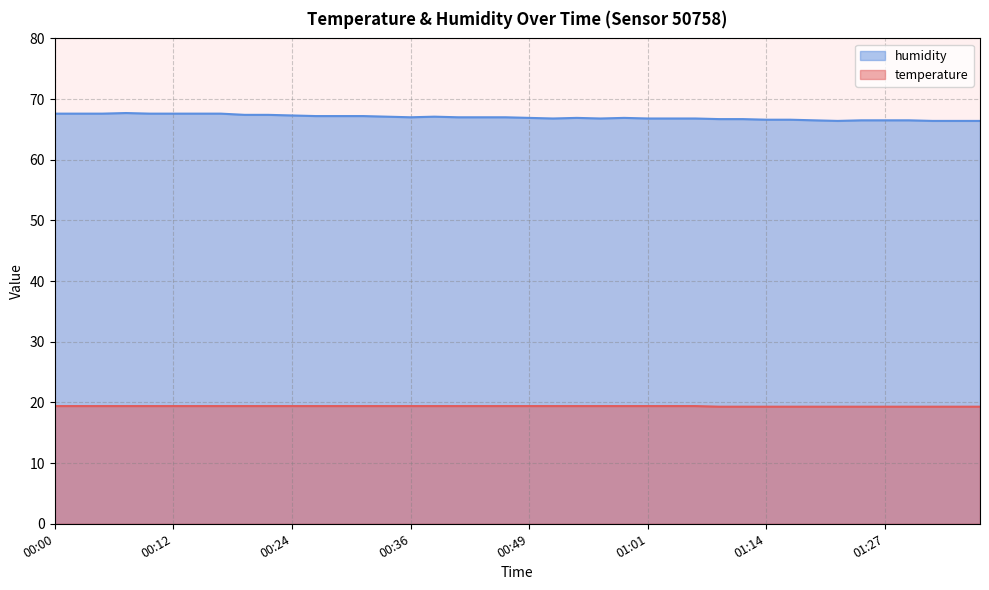

Rank the series by their average value, from lowest to highest.

temperature, humidity